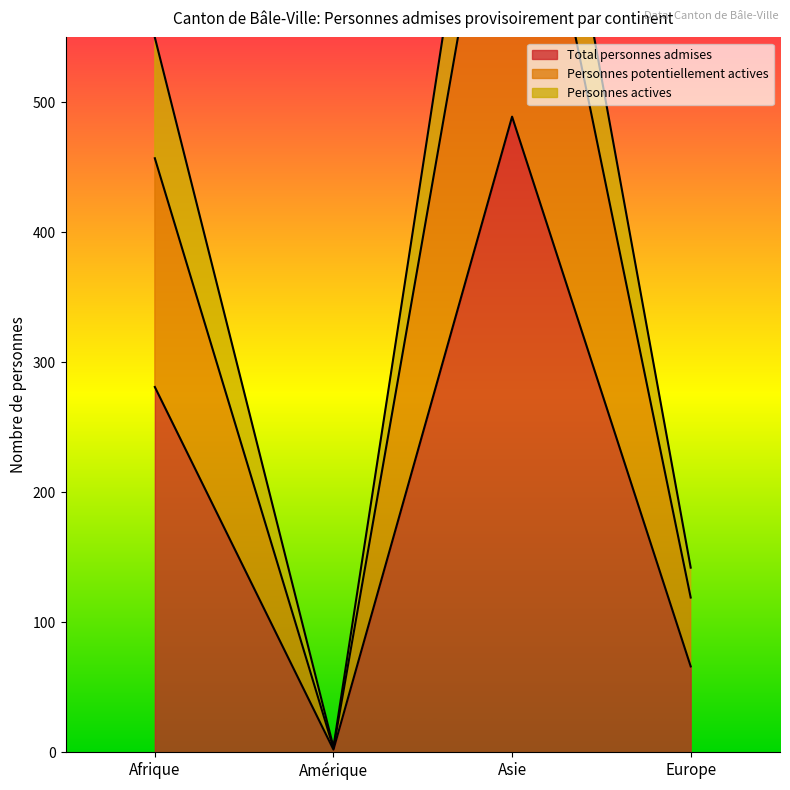

Which category has the lowest value in the Total personnes admises series?

Amérique